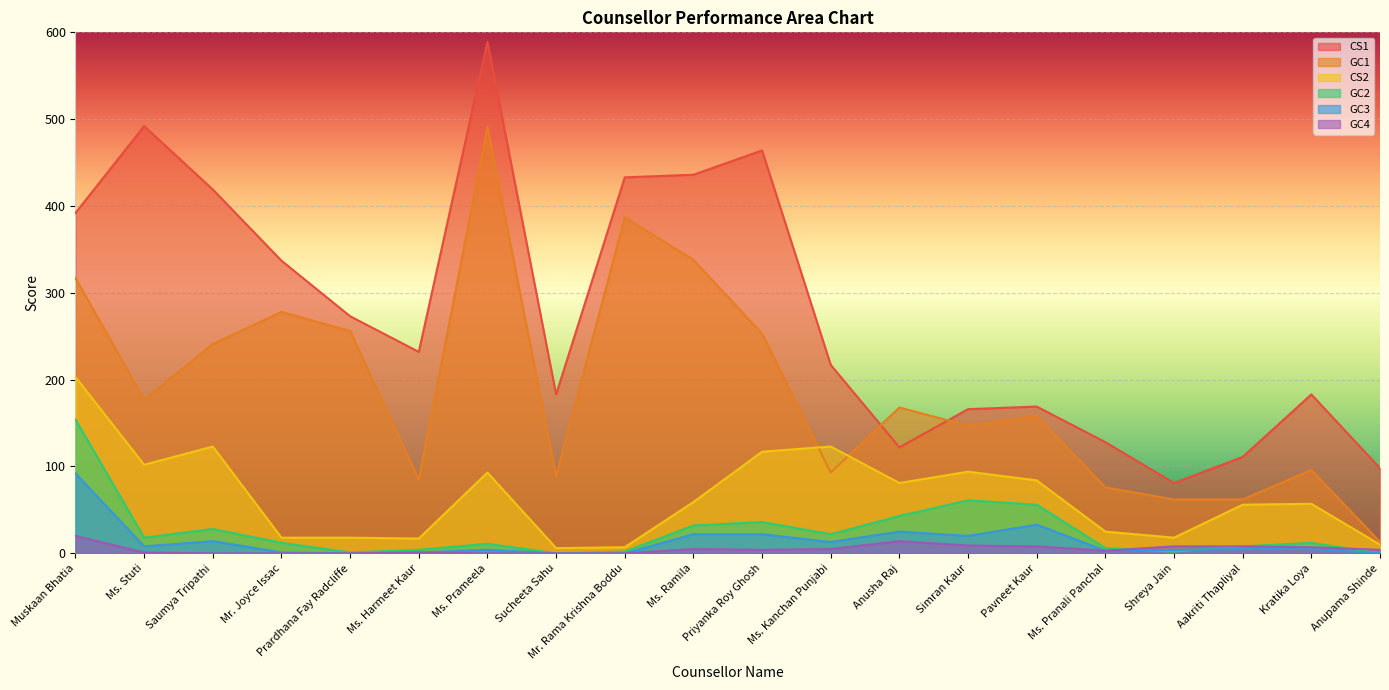

In GC4, how many points are higher than both neighbors (excluding endpoints)?

3